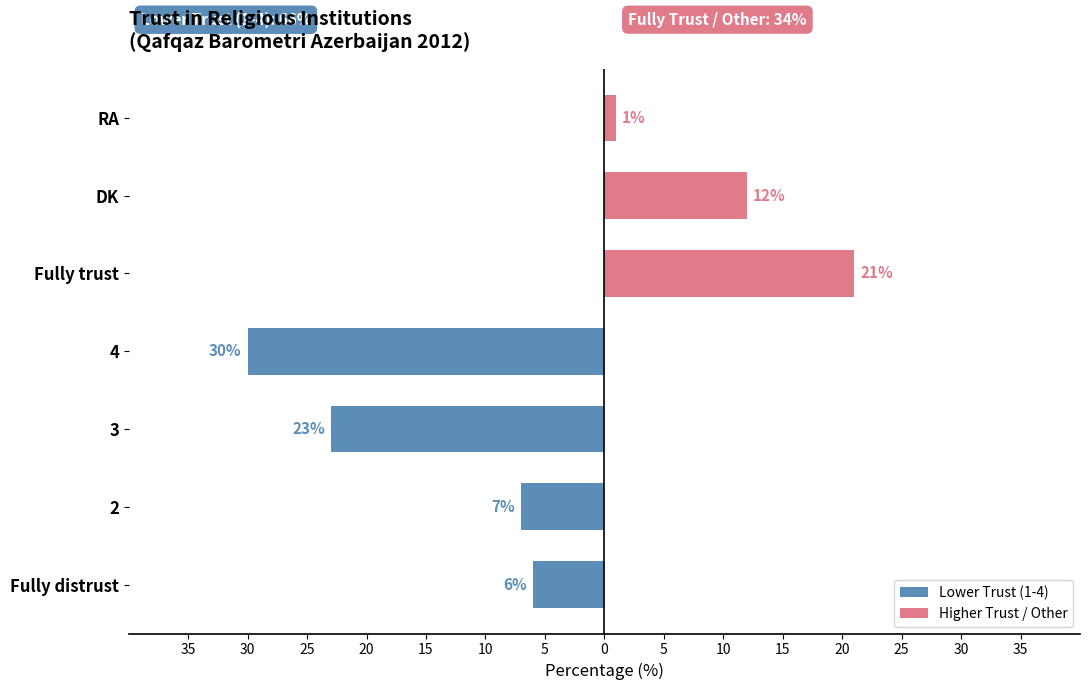

Which has a higher value, 3 or RA?

RA